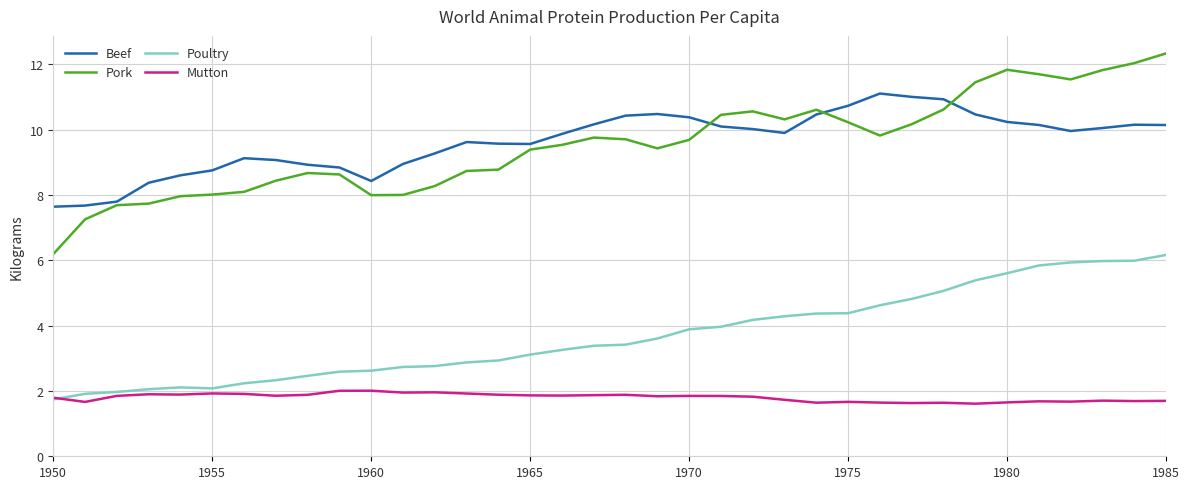

What is the minimum value for Poultry?

1.7